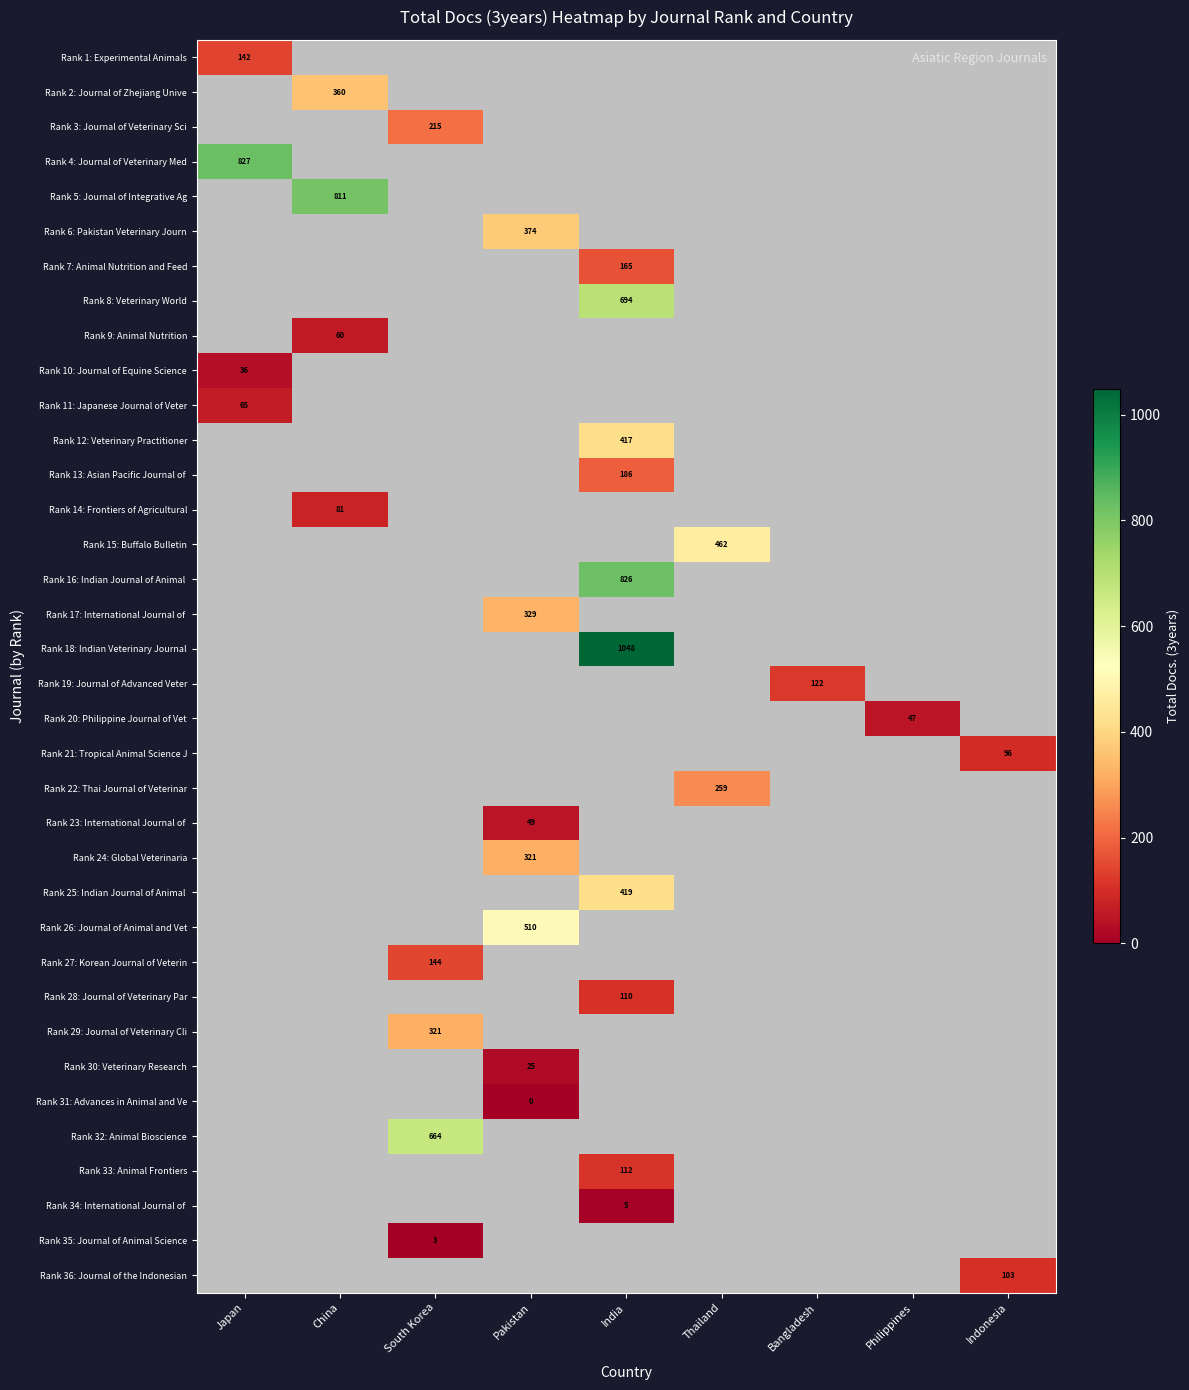

At how many categories does at least one series exceed 116?

7